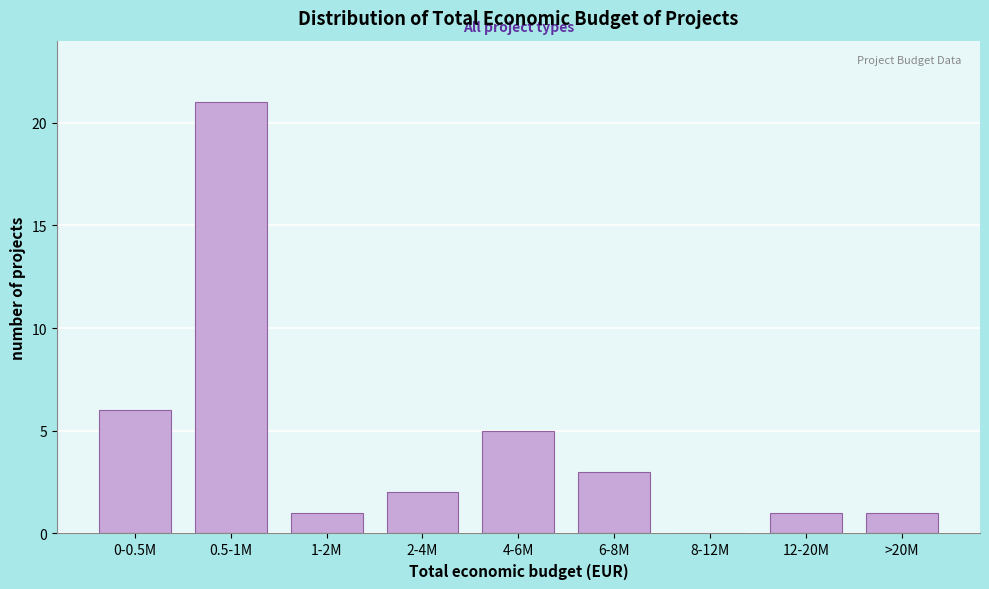

Reading left to right, transcribe all the data shown in this chart.

0-0.5M=6	0.5-1M=21	1-2M=1	2-4M=2	4-6M=5	6-8M=3	8-12M=0	12-20M=1	>20M=1